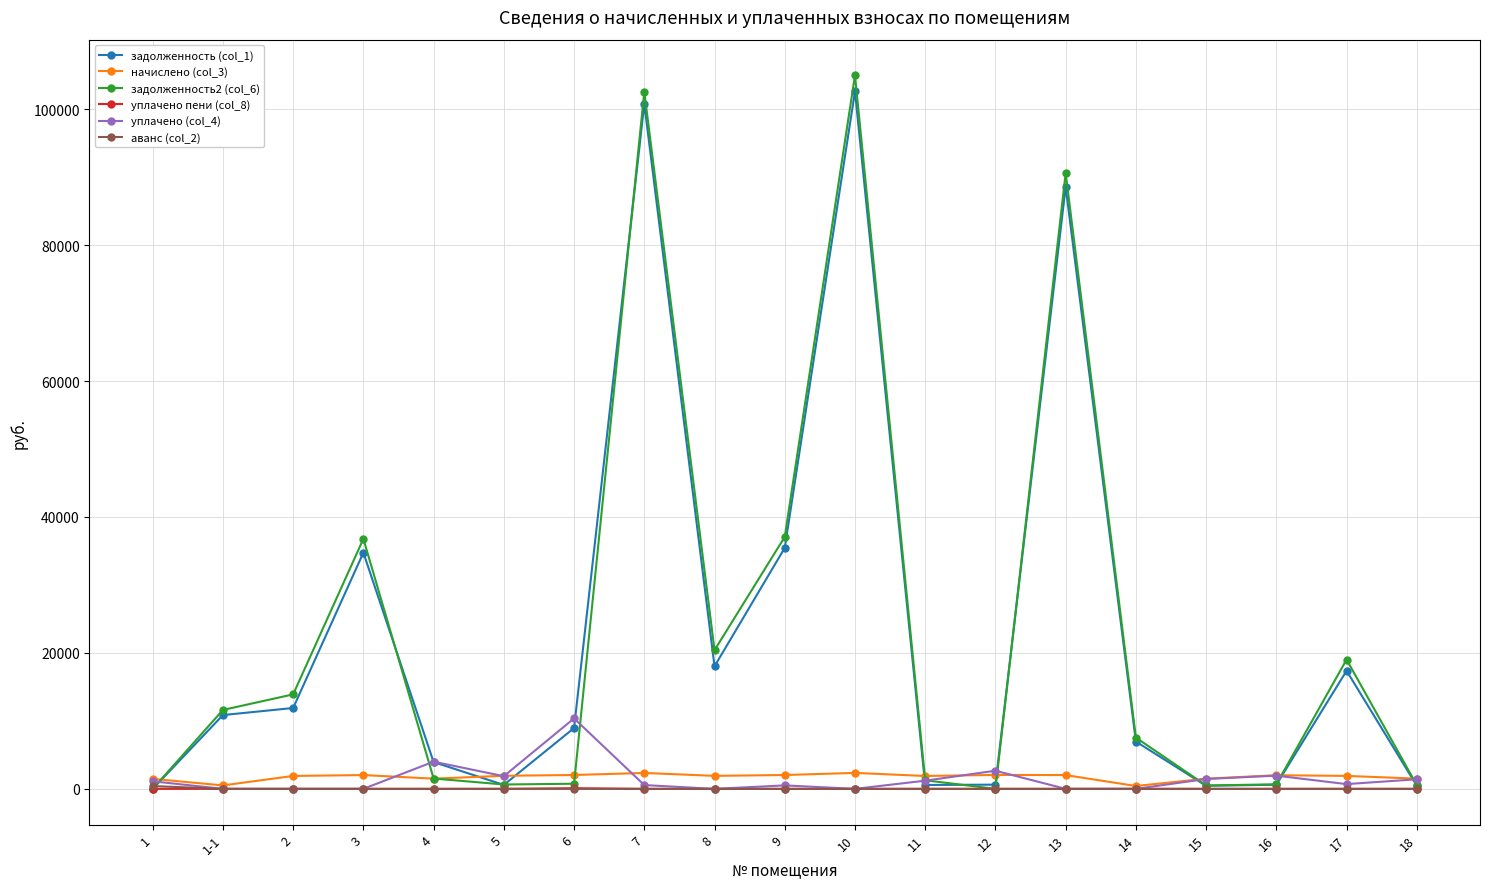

How many distinct data groups are displayed?

6